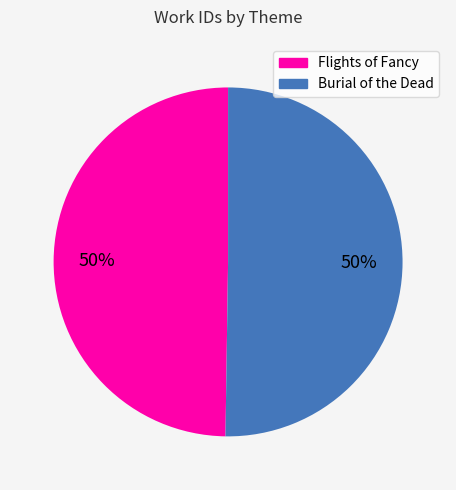

Approximately how many times larger is the value at Flights of Fancy compared to Burial of the Dead?

1.0